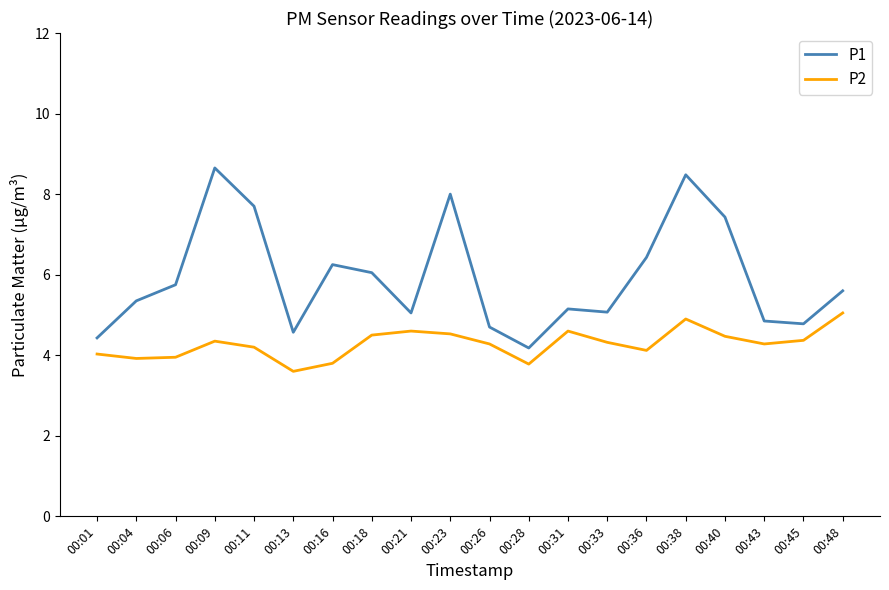

True or false: P1 has more than 1 interior local peaks.

True